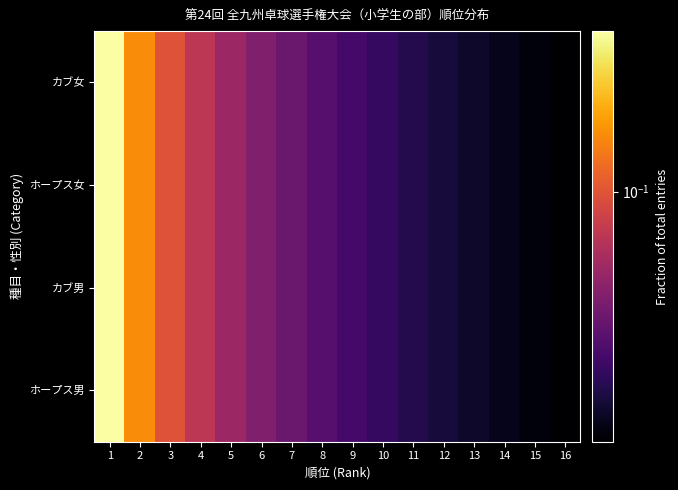

At how many categories does at least one series exceed 0?

16